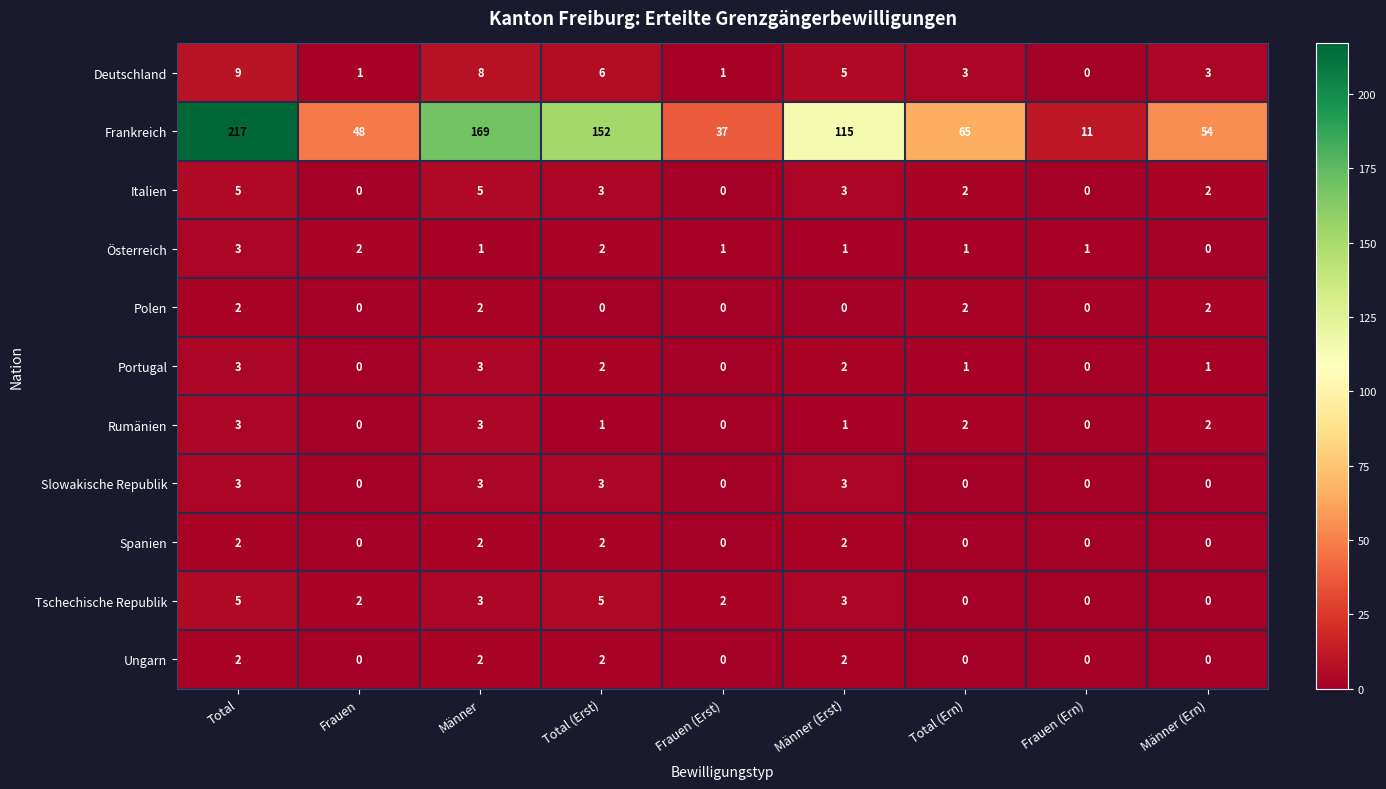

List the labels in order of Österreich value, largest first.

Total, Frauen, Total (Erst), Männer, Frauen (Erst), Männer (Erst), Total (Ern), Frauen (Ern), Männer (Ern)